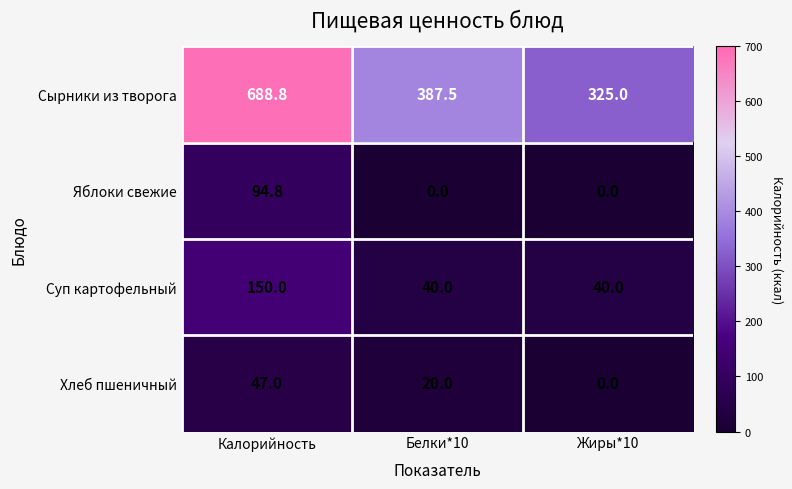

Reading left to right, transcribe all the data shown in this chart.

Сырники из творога: Калорийность=688.8	Белки*10=387.5	Жиры*10=325.0
Яблоки свежие: Калорийность=94.8	Белки*10=0.0	Жиры*10=0.0
Суп картофельный: Калорийность=150.0	Белки*10=40.0	Жиры*10=40.0
Хлеб пшеничный: Калорийность=47.0	Белки*10=20.0	Жиры*10=0.0